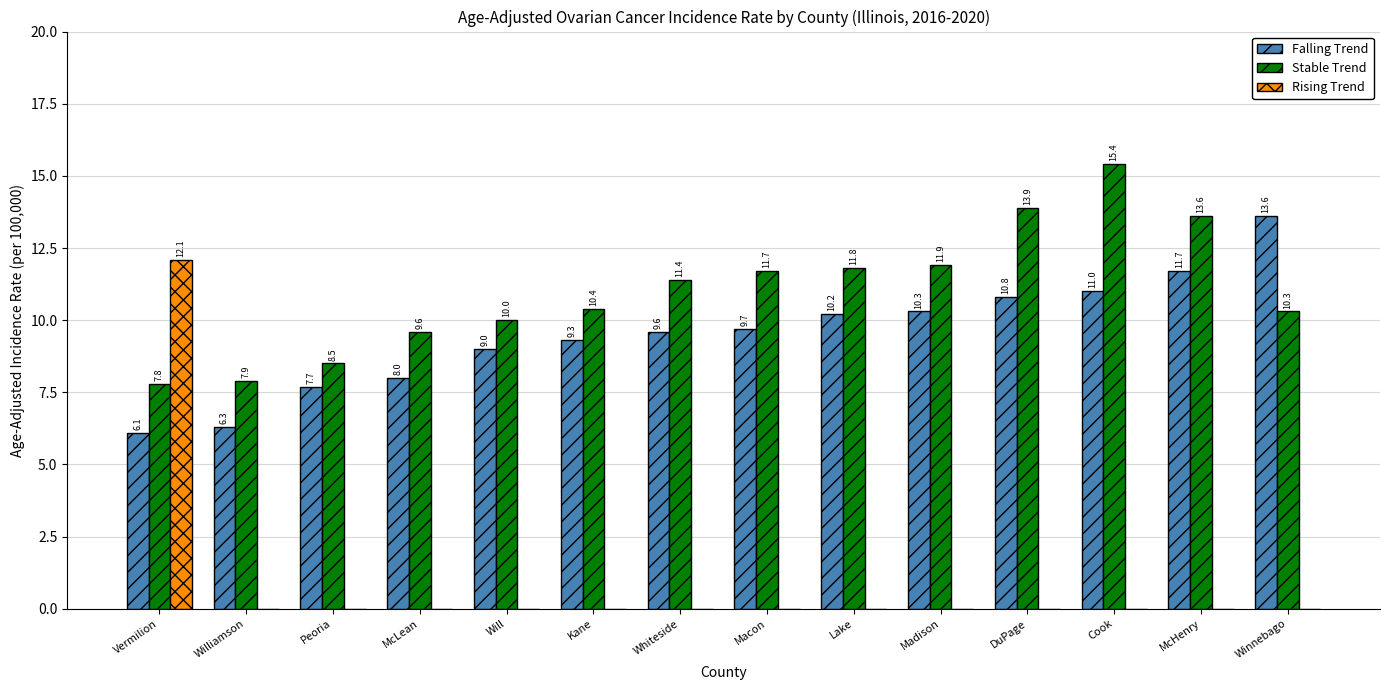

Which series changed the most between McLean and Cook?

Stable Trend